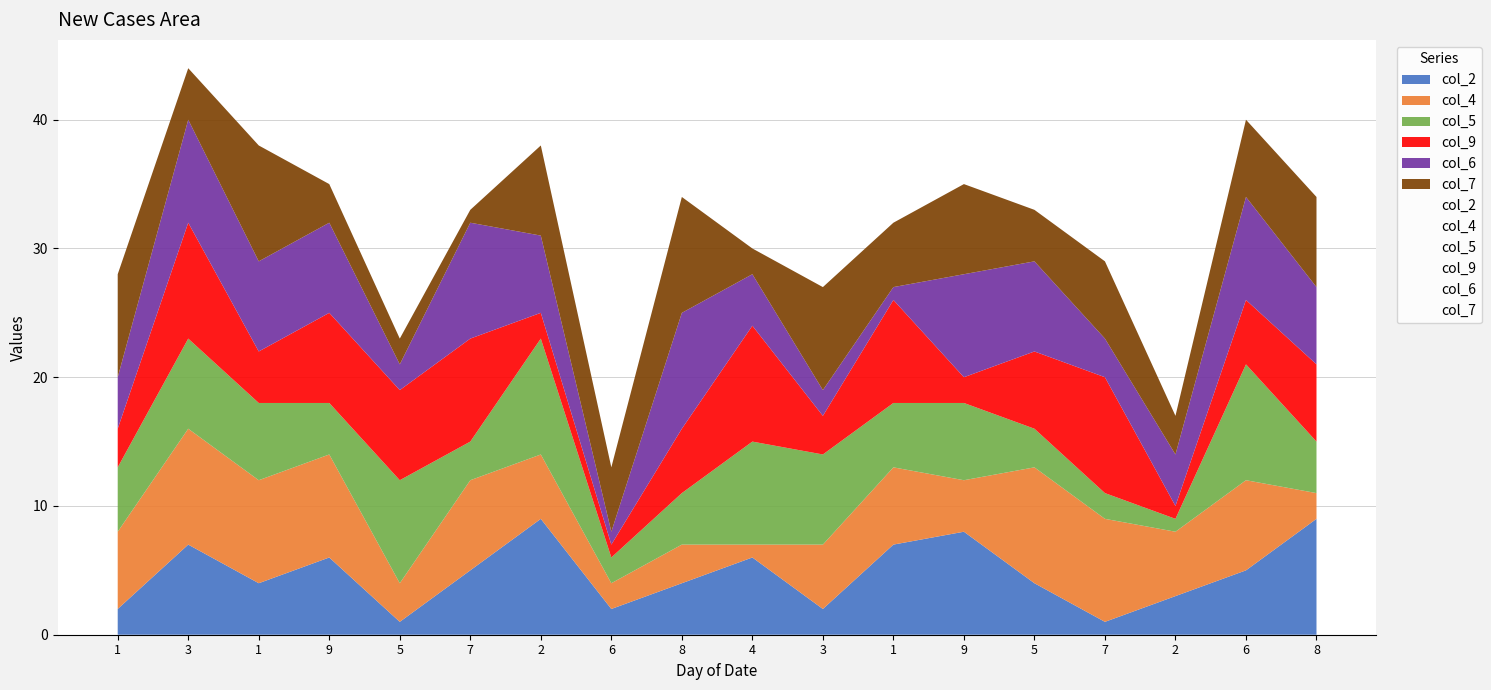

Which series changed the most between 7 and 8?

col_7